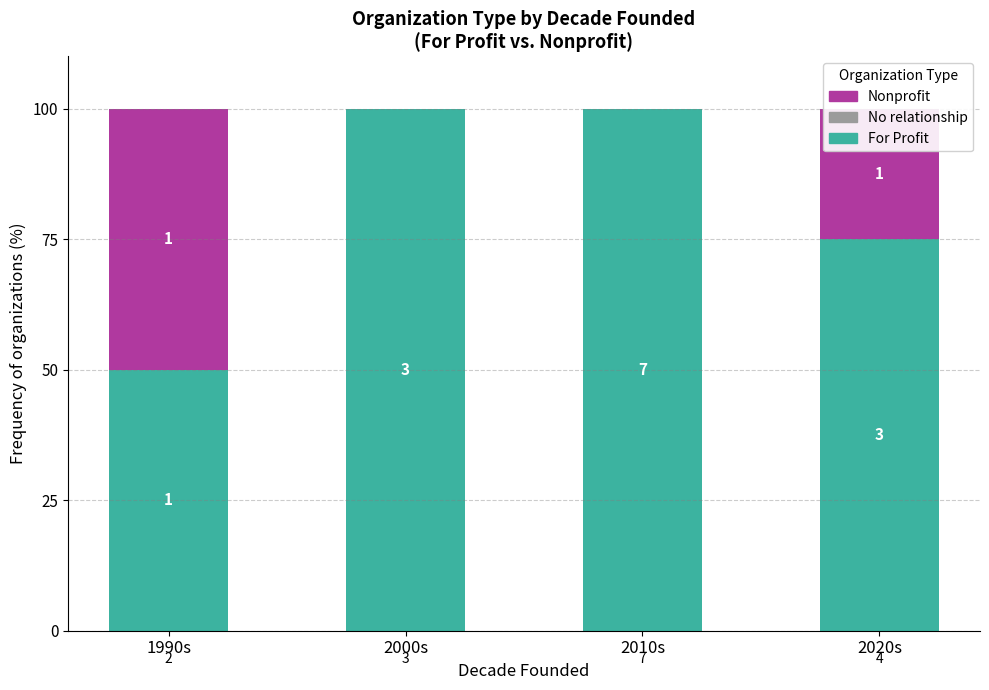

Are the bars grouped side by side (vs. stacked)?

No